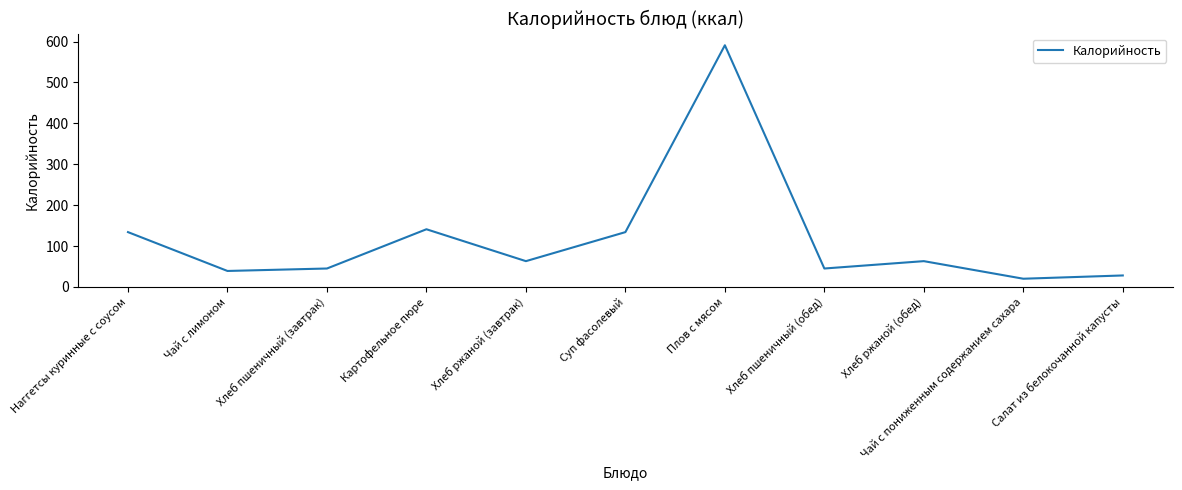

The chart shows a value of 63 at Хлеб ржаной (обед). True or false?

True